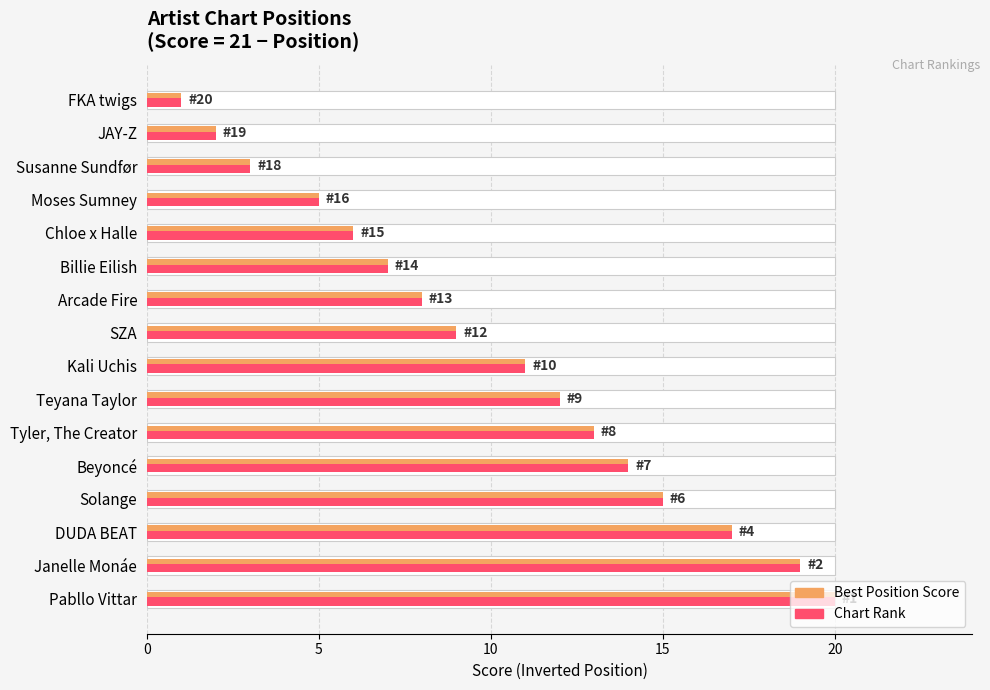

Between JAY-Z and Billie Eilish, which is larger?

Billie Eilish